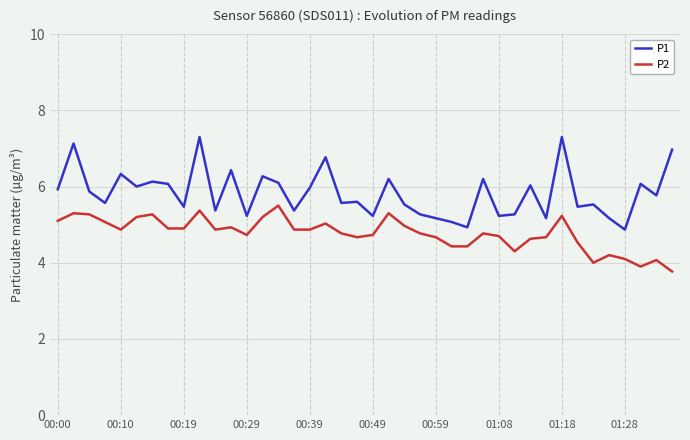

True or false: P2 and P1 cross at least once.

False